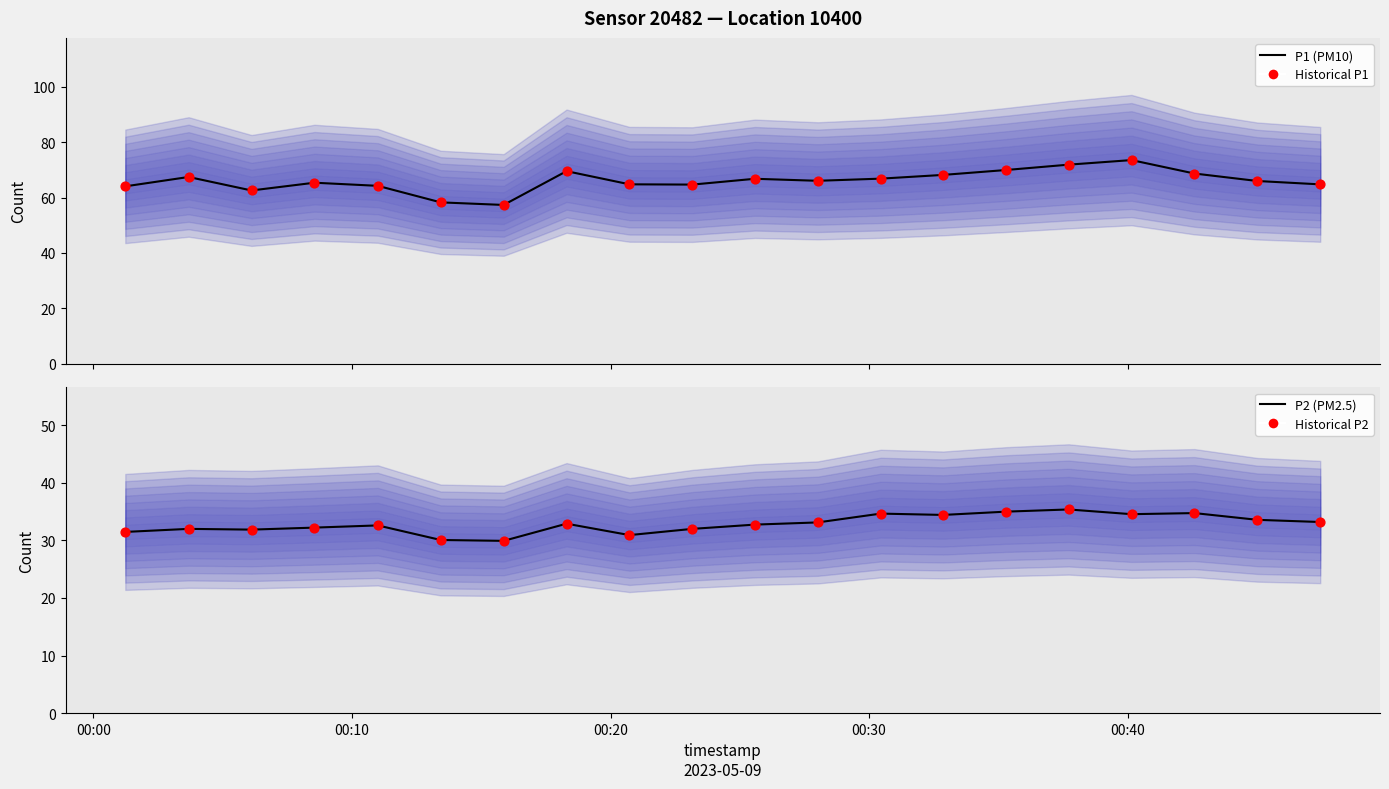

Is the value of P2 (PM2.5) at 00:00 greater than the value of P1 (PM10) at 12?

No